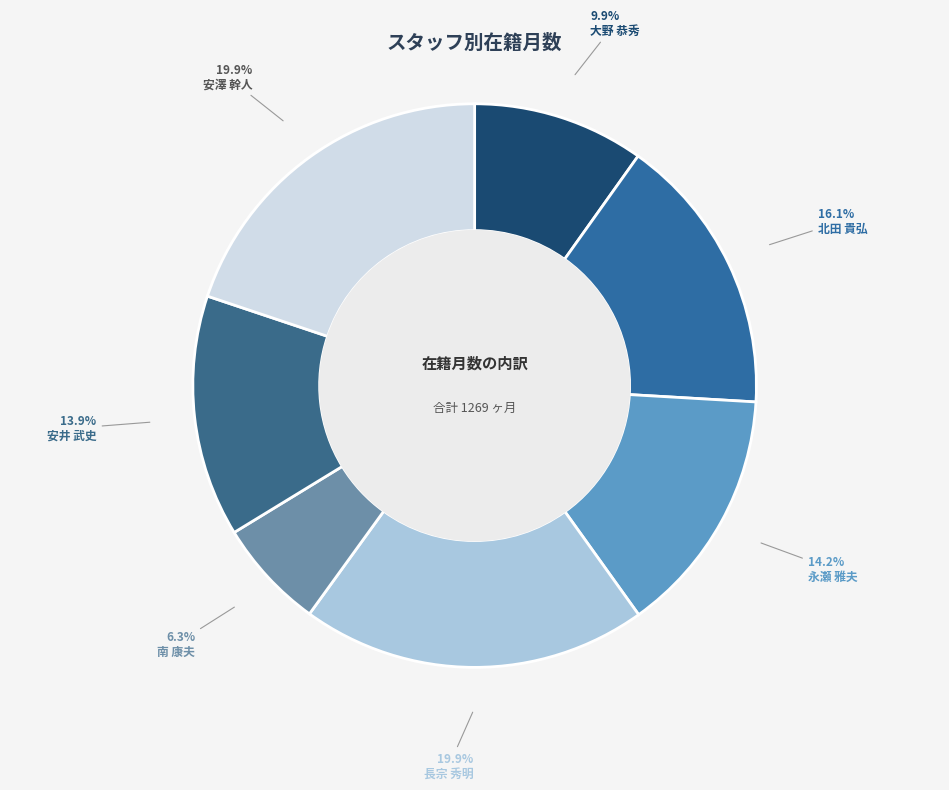

Combined, do 安井 武史 and 安澤 幹人 account for over 50%?

No